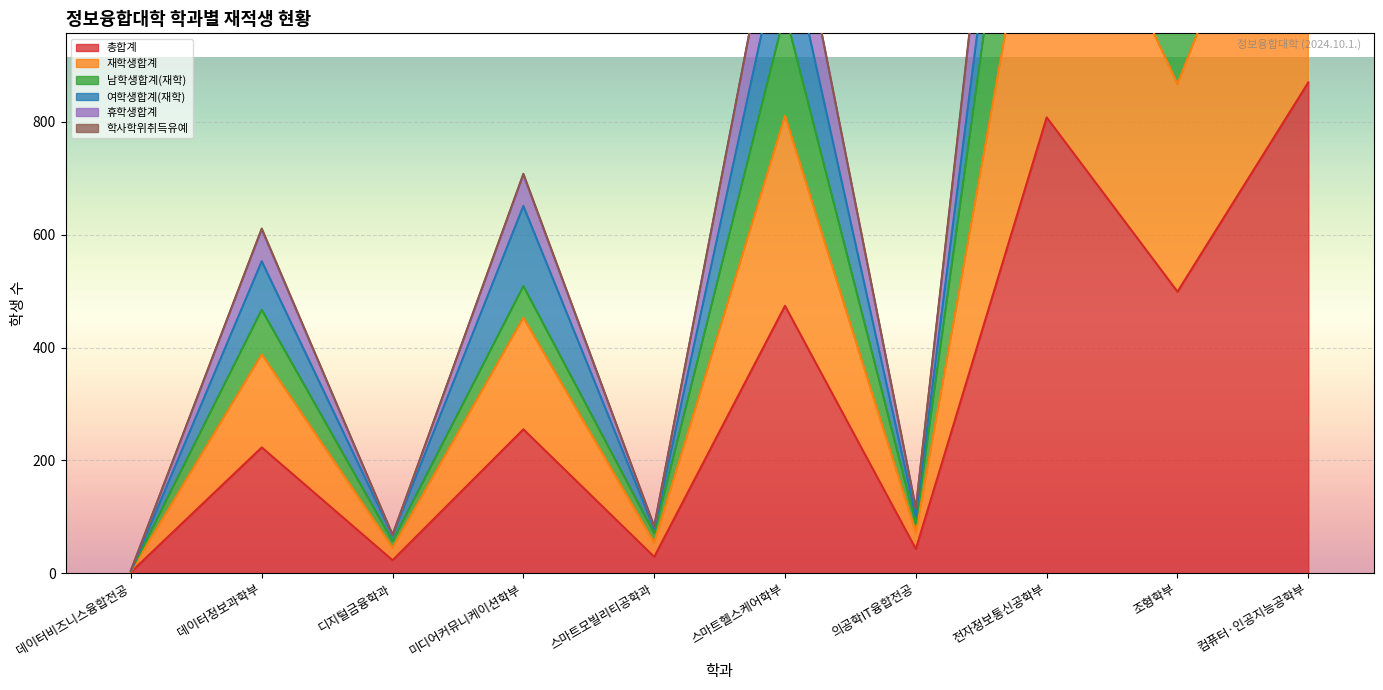

What is the sum of the 휴학생합계 values at 스마트헬스케어학부 and 전자정보통신공학부?

2753